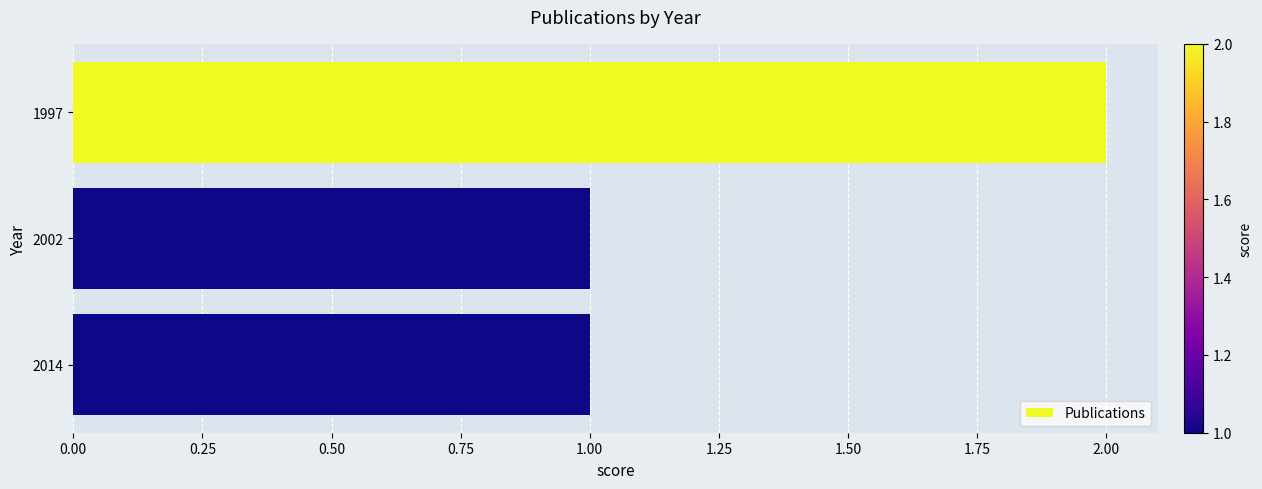

Which has a higher value, 1997 or 2002?

1997